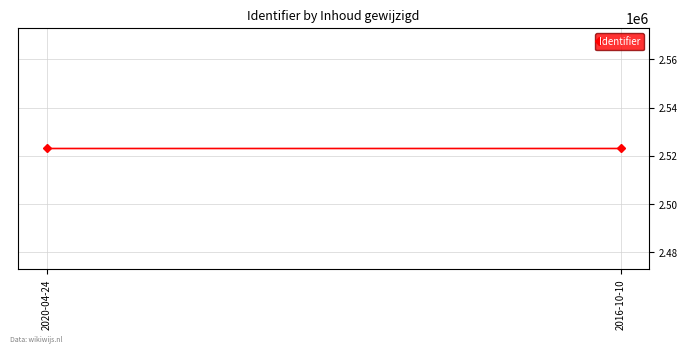

Count the values in the range 2523051 to 2523055.

2